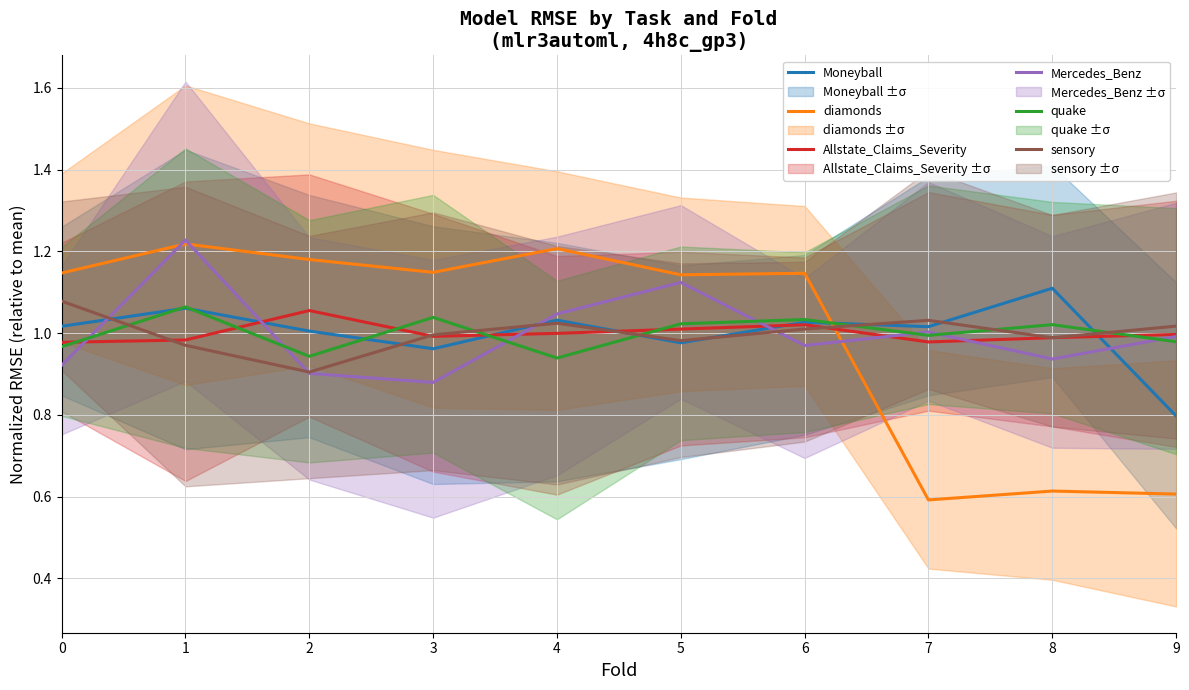

Is the value of Mercedes_Benz at 1 greater than the value of sensory at 7?

Yes